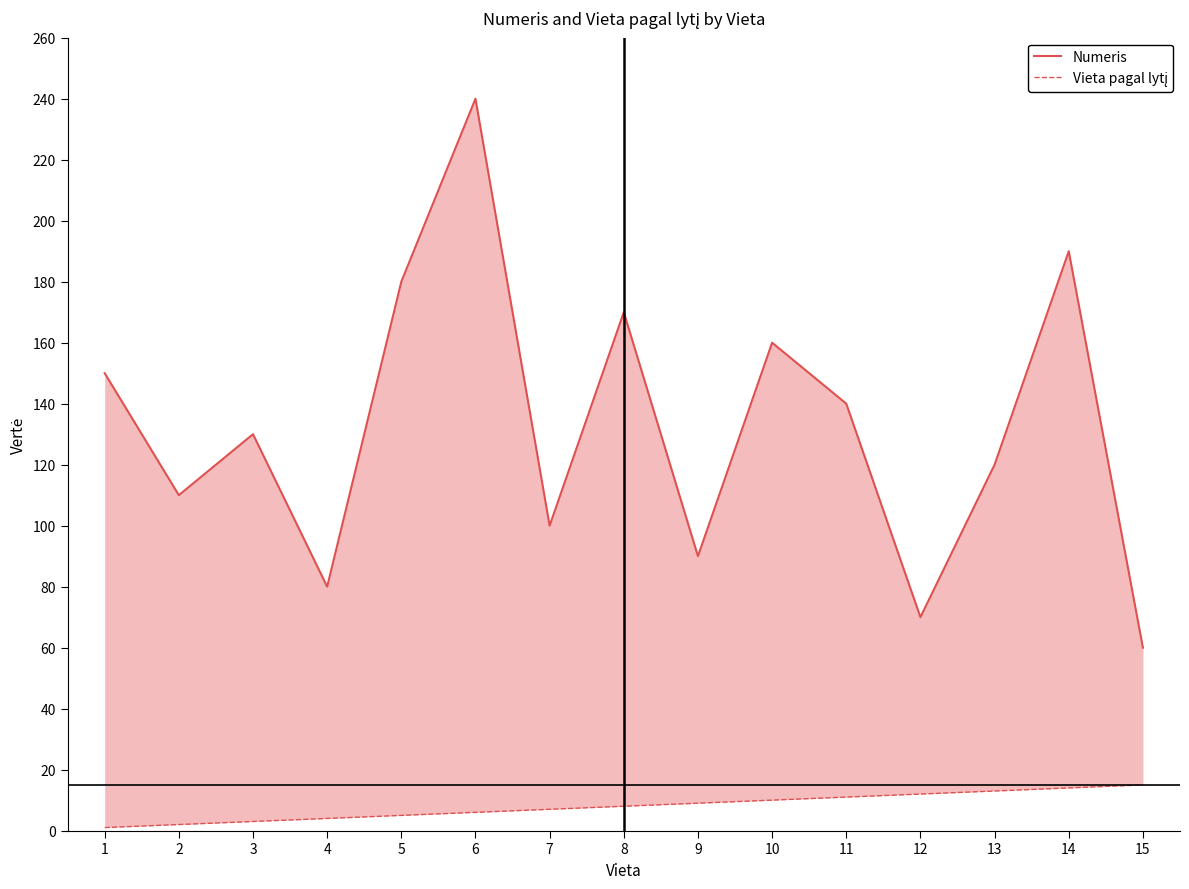

Between 9 and 11, which series saw the biggest shift?

Numeris